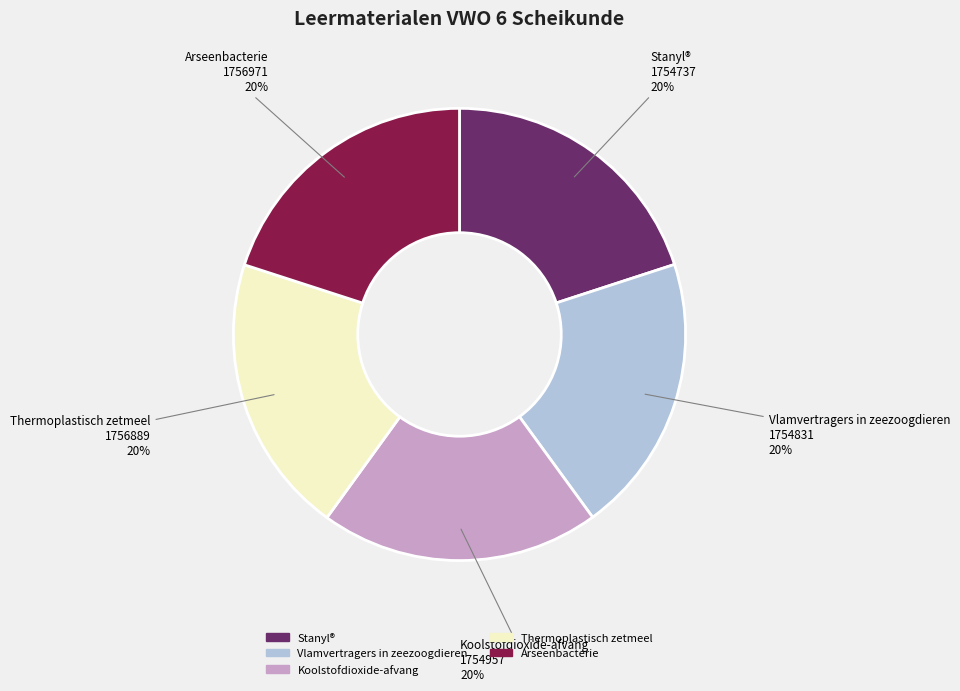

Combined, do Arseenbacterie and Thermoplastisch zetmeel account for over 50%?

No